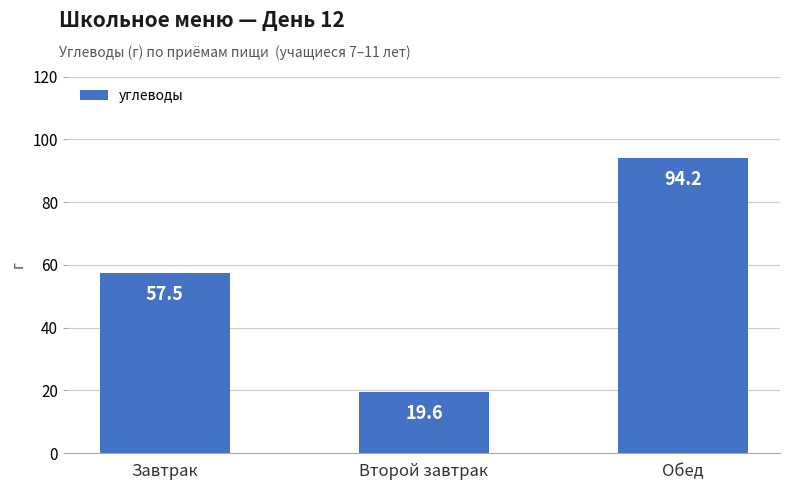

Approximately how many times larger is the value at Второй завтрак compared to Завтрак?

0.3